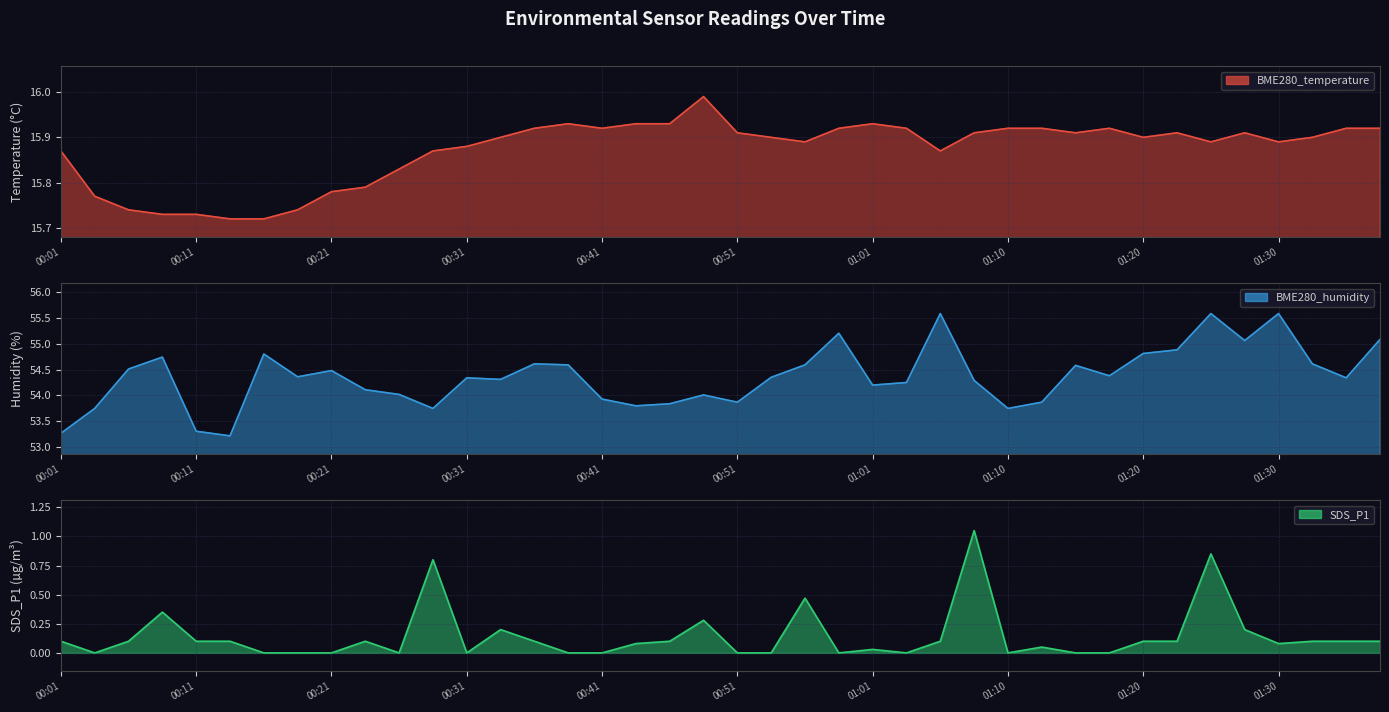

Read the BME280_humidity value at 01:13.

53.9